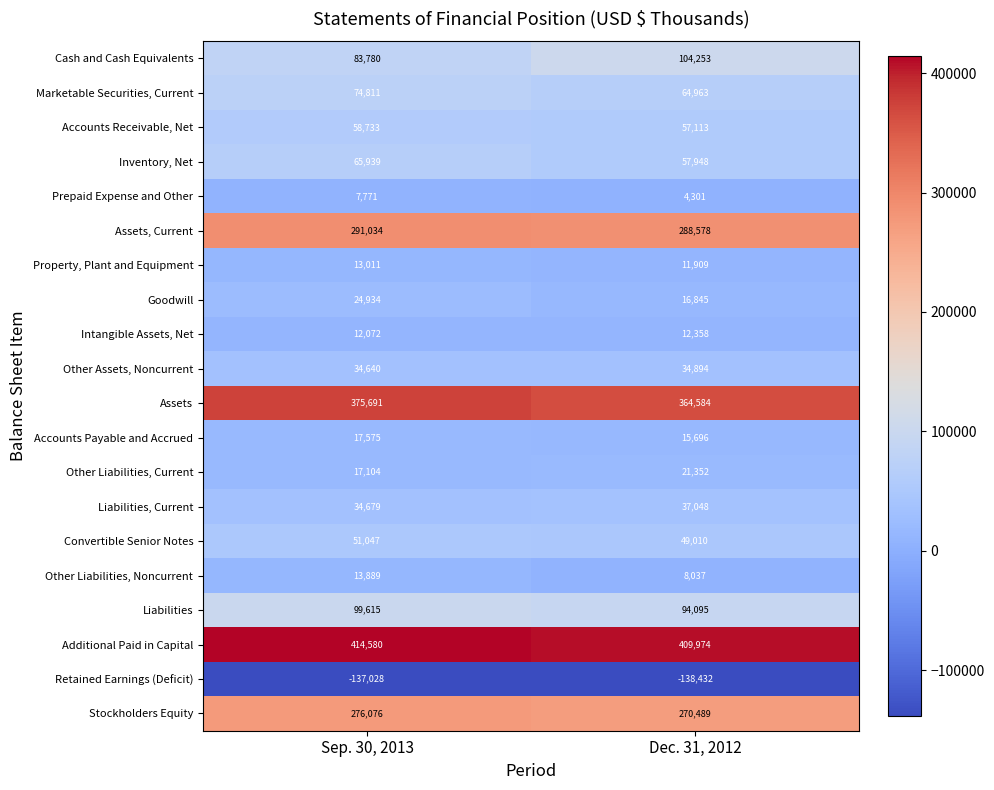

What is the difference between the highest and lowest values at Sep. 30, 2013?

551608